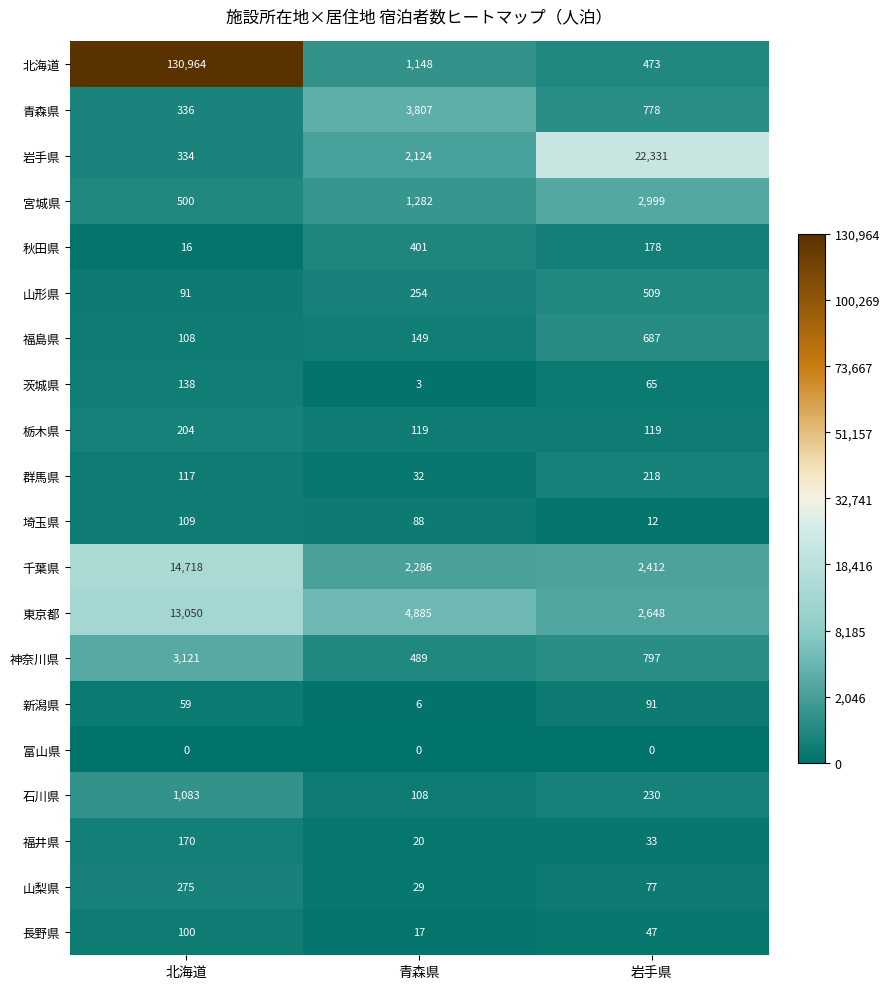

What is the minimum value for 宮城県?

500